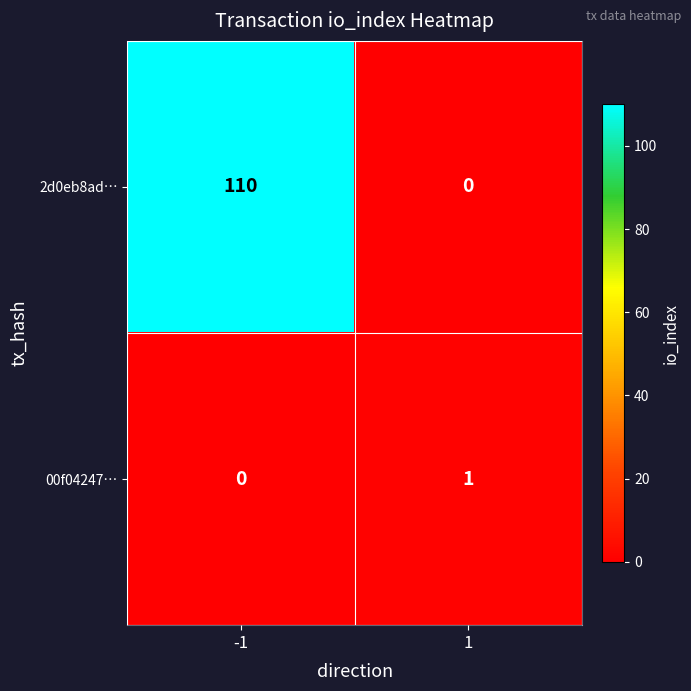

At how many categories does at least one series exceed 13?

1